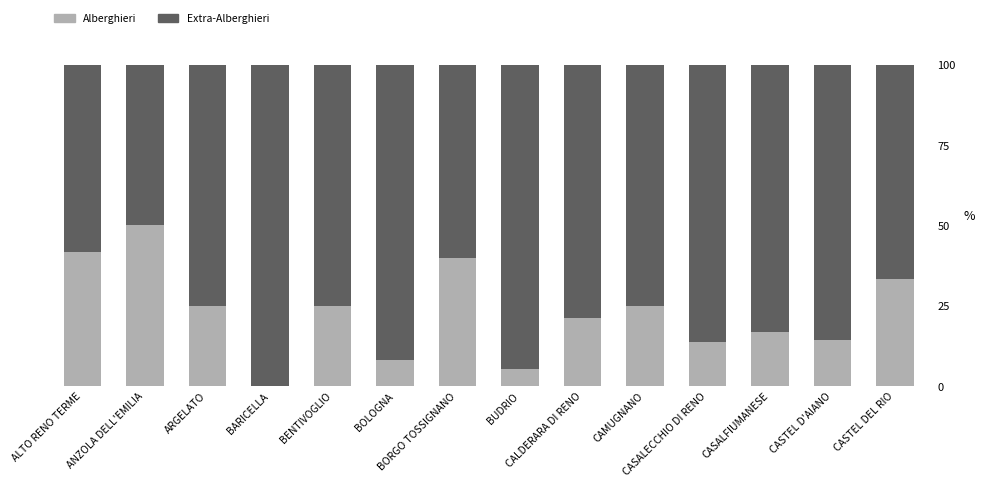

What is the maximum value for Alberghieri?

50.0